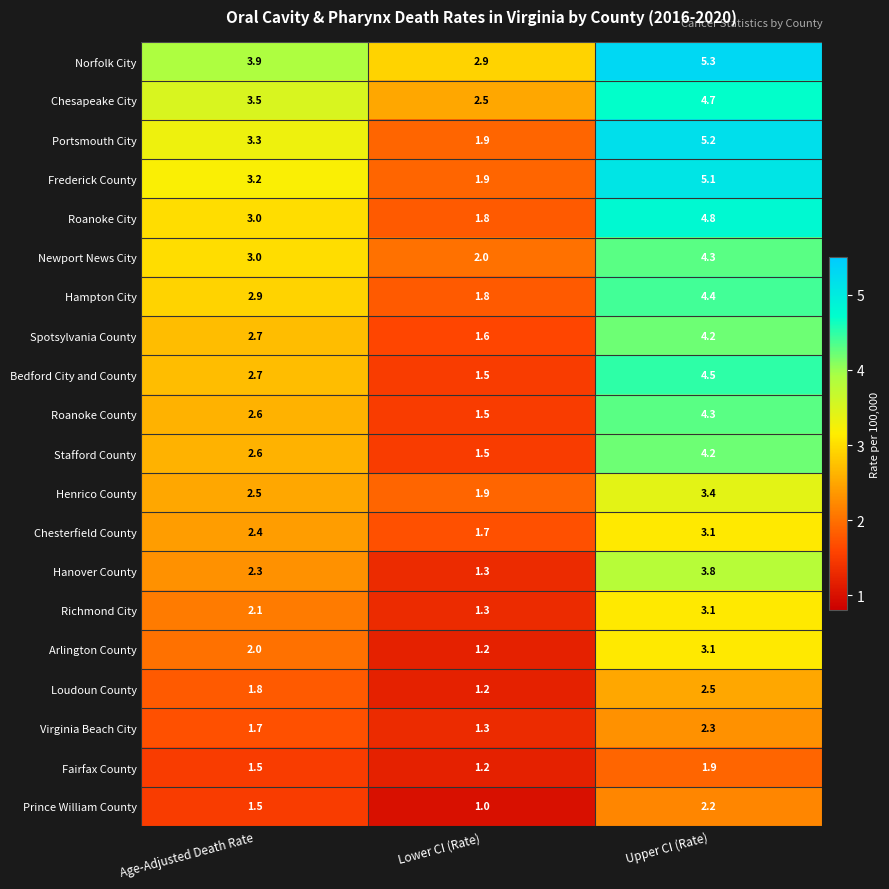

What is the spread (max minus min) of values at Age-Adjusted Death Rate?

2.4